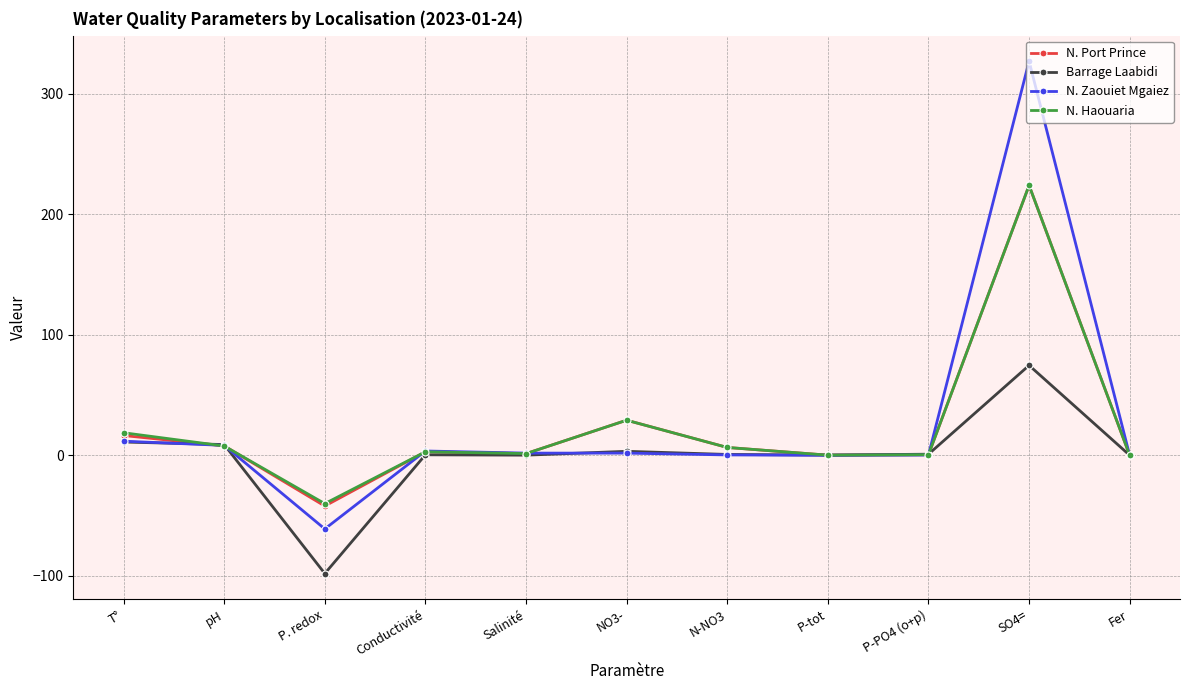

How many data points does each series have?

11